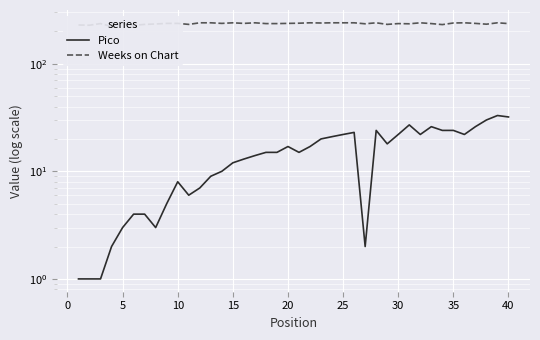

True or false: Pico and Weeks on Chart intersect in this chart.

False